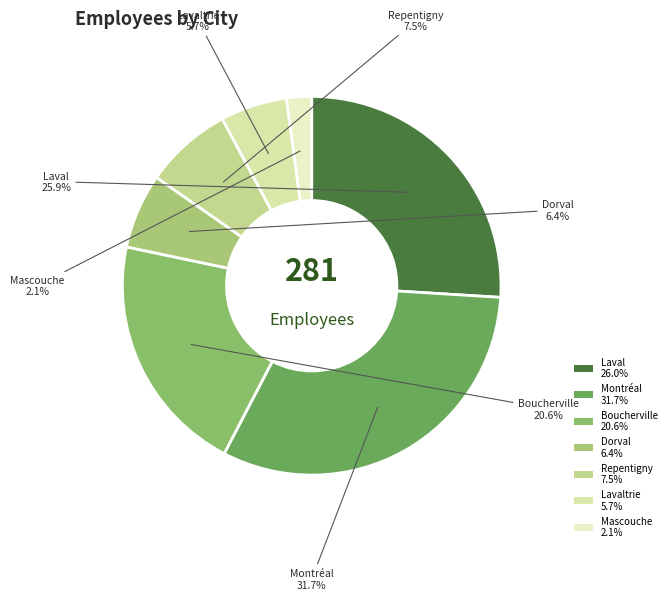

To the nearest percent, what is the difference between the Montréal and Mascouche slice percentages?

30%